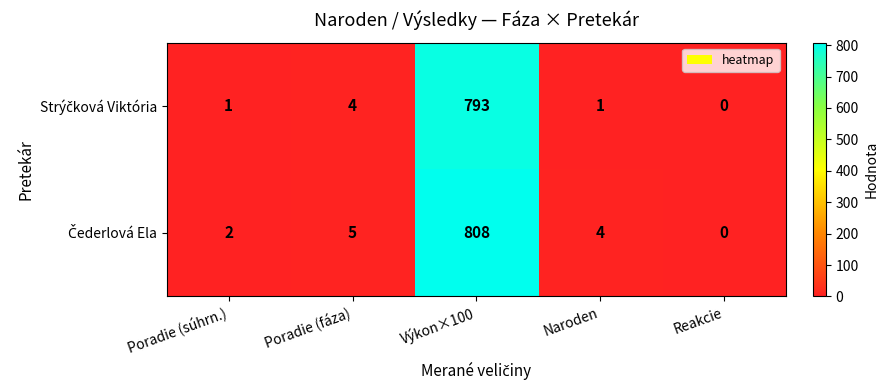

At which category is the sum across all series the highest?

Výkon×100